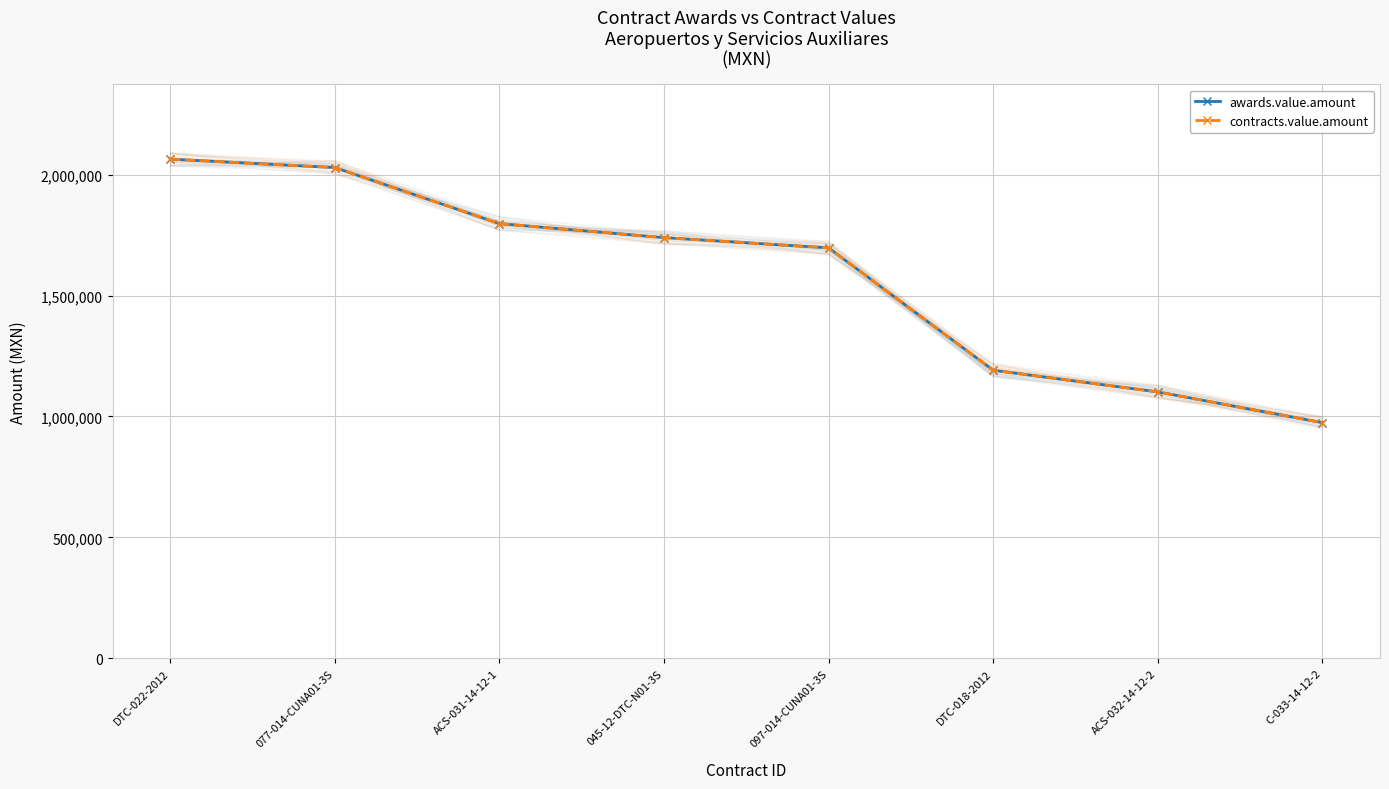

Reading left to right, transcribe all the data shown in this chart.

awards.value.amount: DTC-022-2012=2064800	077-014-CUNA01-3S=2030000	ACS-031-14-12-1=1798000	045-12-DTC-N01-3S=1740000	097-014-CUNA01-3S=1697636	DTC-018-2012=1191124	ACS-032-14-12-2=1101548	C-033-14-12-2=974400
contracts.value.amount: DTC-022-2012=2064800	077-014-CUNA01-3S=2030000	ACS-031-14-12-1=1798000	045-12-DTC-N01-3S=1740000	097-014-CUNA01-3S=1697636	DTC-018-2012=1191124	ACS-032-14-12-2=1101548	C-033-14-12-2=974400